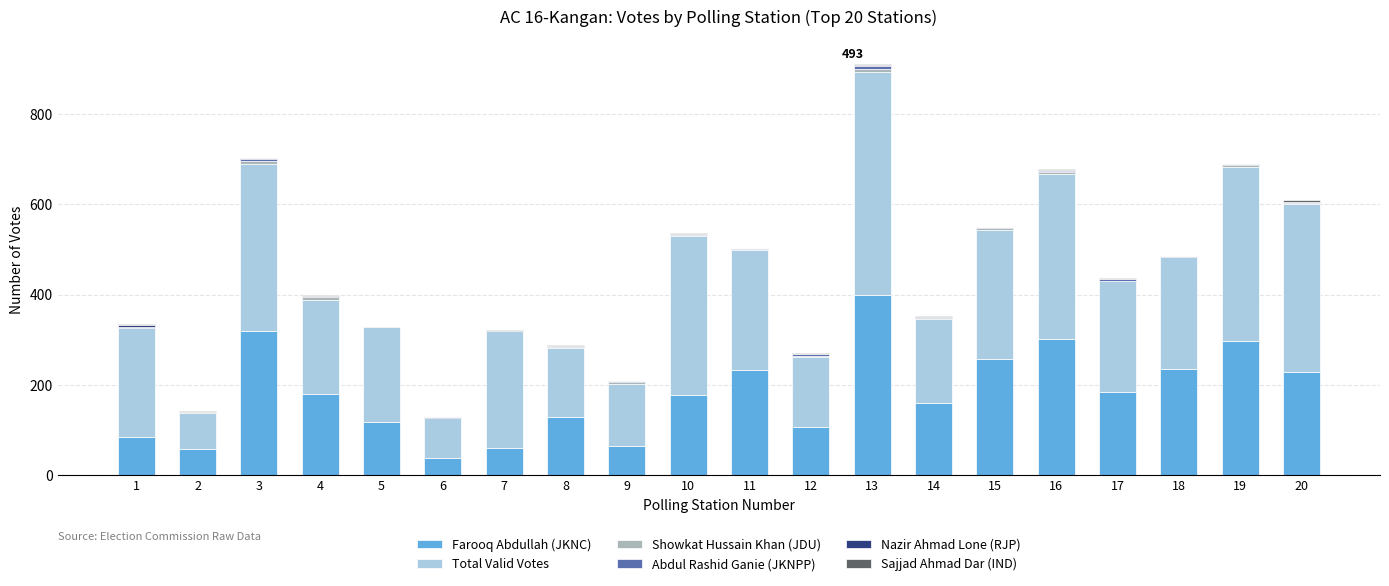

At which category is the sum across all series the highest?

13